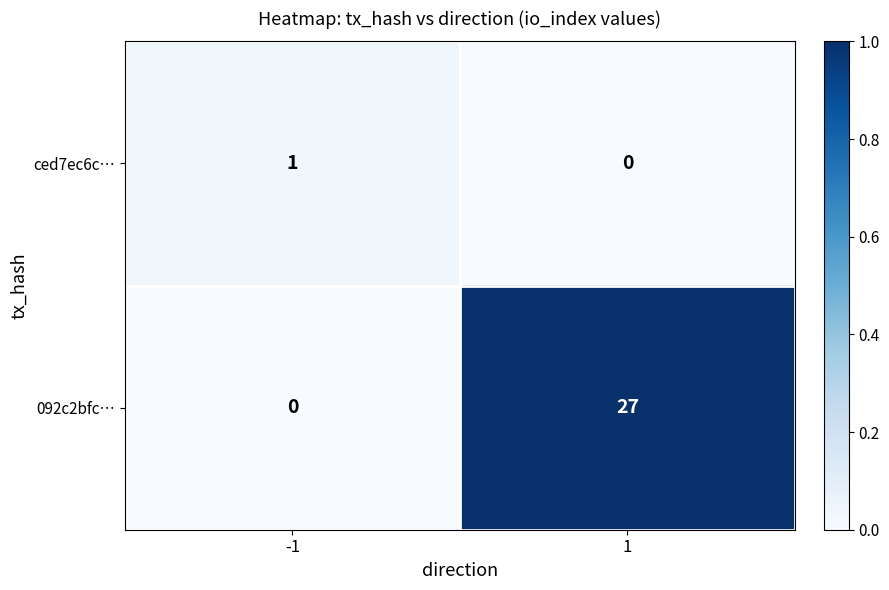

The value of 092c2bfc… at 1 is 9. True or false?

False